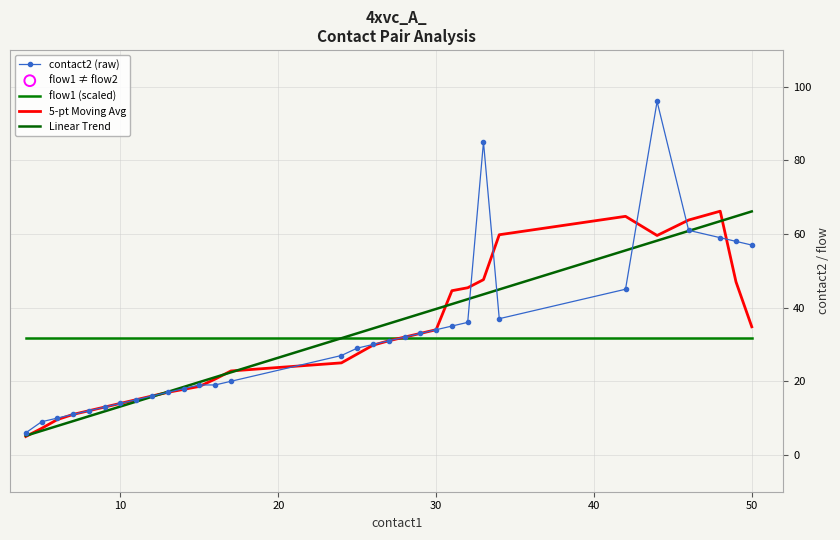

What are all the series names shown in the legend?

contact2 (raw), flow1 (scaled), 5-pt Moving Avg, Linear Trend